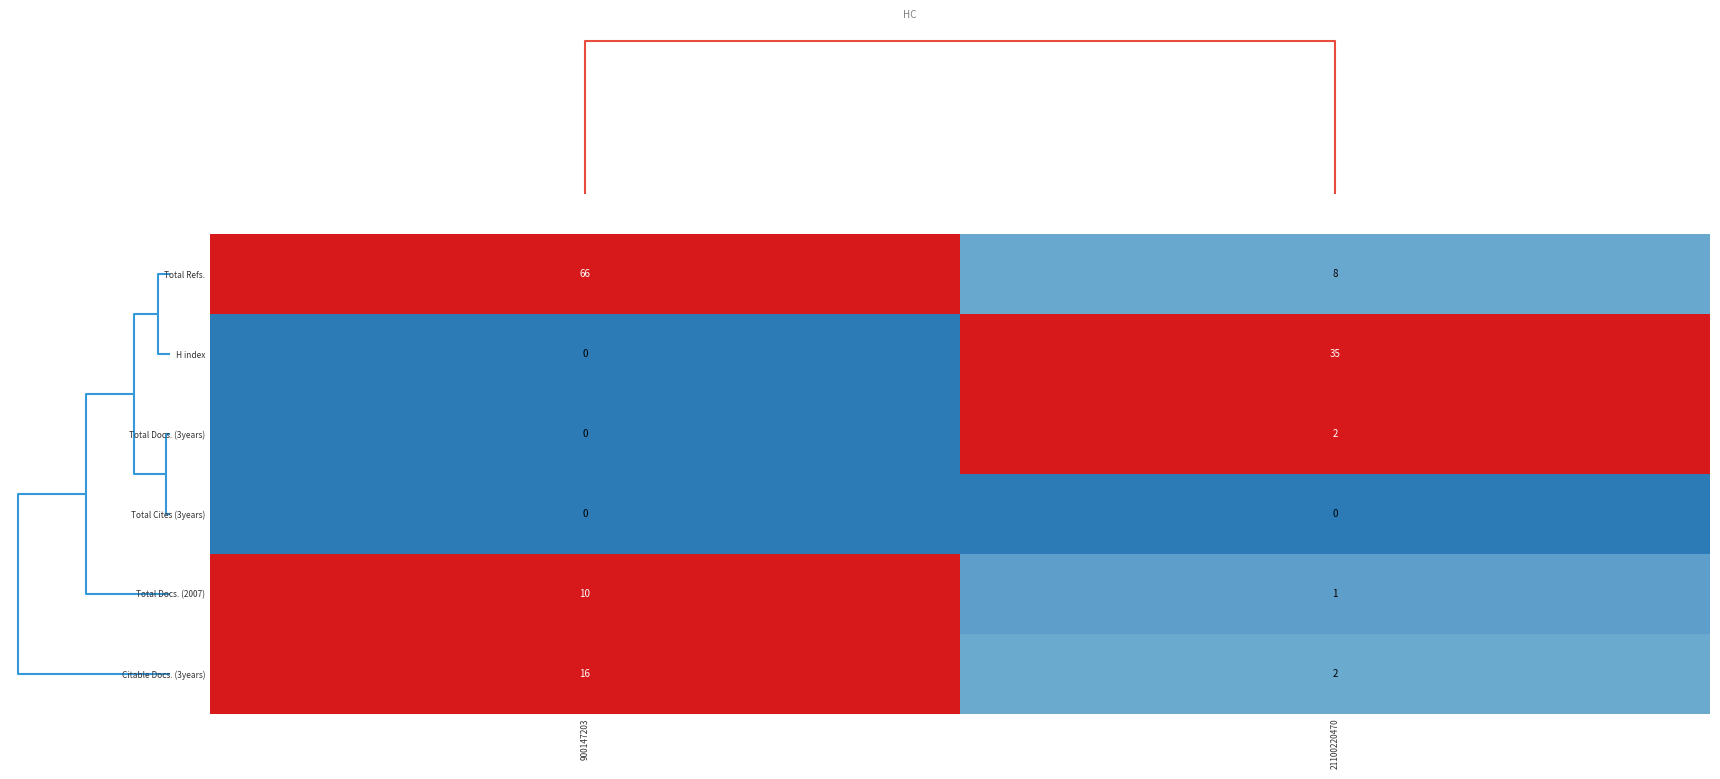

At how many categories does at least one series exceed 0?

2